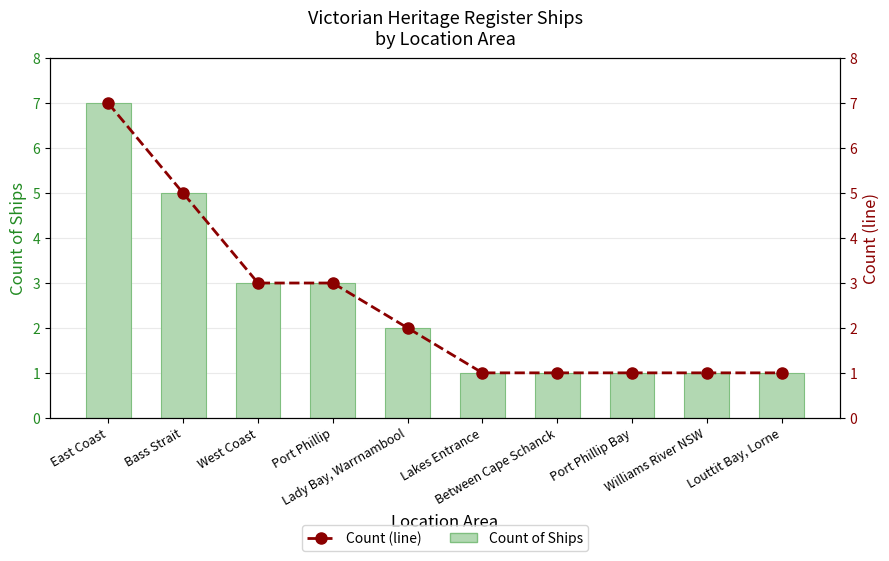

Where is Count (line) nearest to the value 4?

Bass Strait